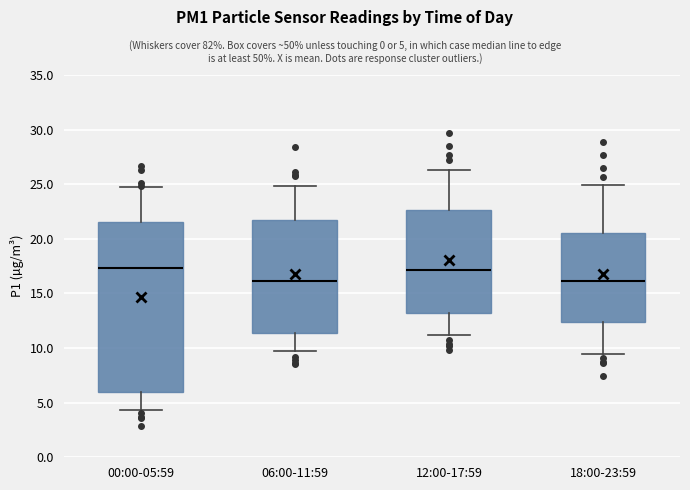

Reading left to right, transcribe this box plot: for each box, give where its median line is, the range the box spans, and where its two whiskers end, as read against the y-axis. The values are not printed on the chart, so give them approximately, as read against the axis.

00:00-05:59: median 17.5, box 6.0 to 21.5, whiskers 4.5 to 24.5
06:00-11:59: median 16.0, box 11.5 to 22.0, whiskers 10.0 to 25.0
12:00-17:59: median 17.0, box 13.0 to 22.5, whiskers 11.0 to 26.5
18:00-23:59: median 16.0, box 12.5 to 20.5, whiskers 9.5 to 25.0